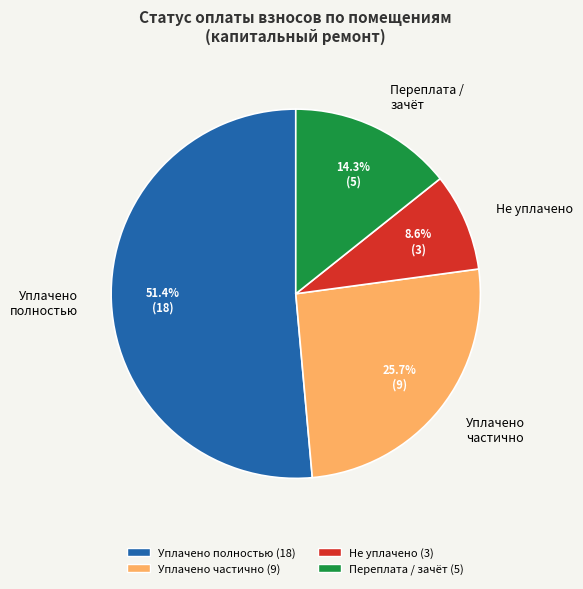

Do Уплачено частично and Не уплачено together represent more than half of the pie?

No